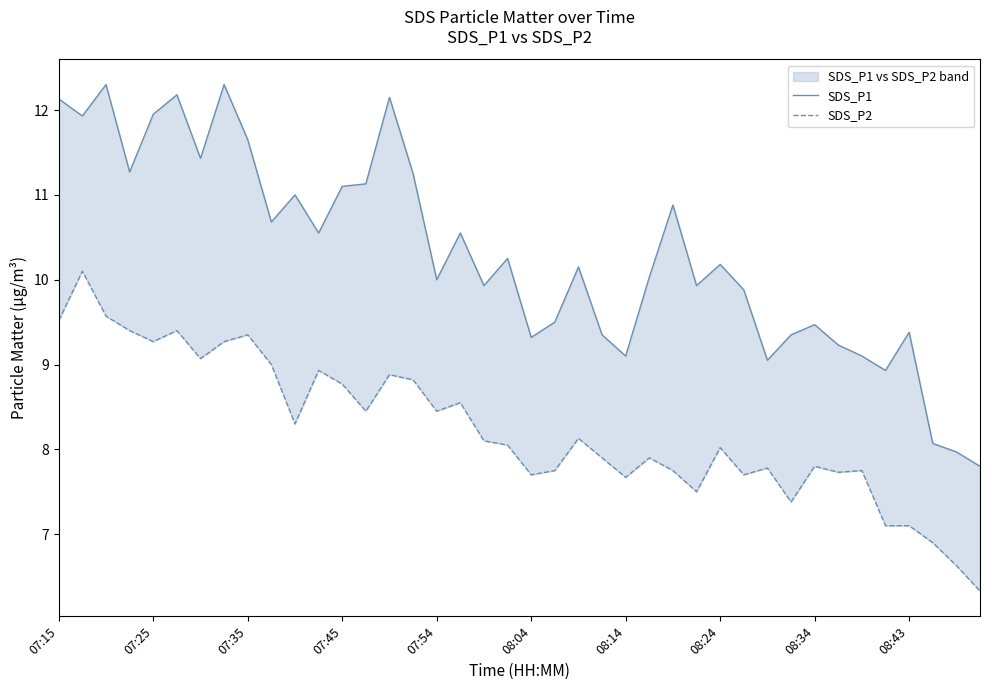

What is the maximum value for SDS_P1?

12.3